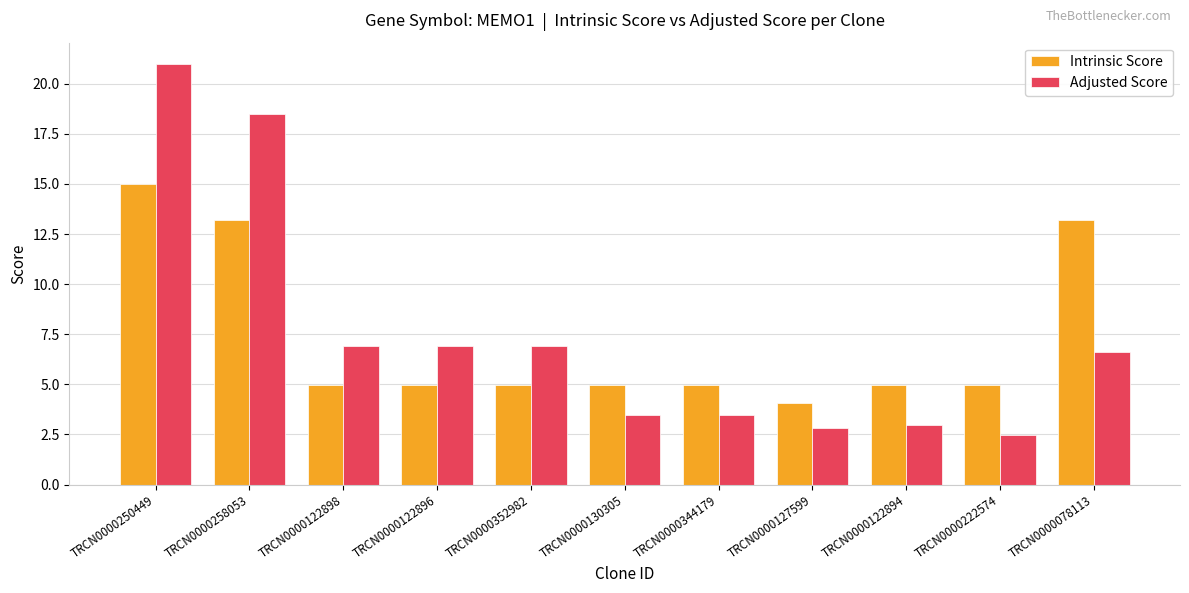

Rank the series by their average value, from lowest to highest.

Intrinsic Score, Adjusted Score